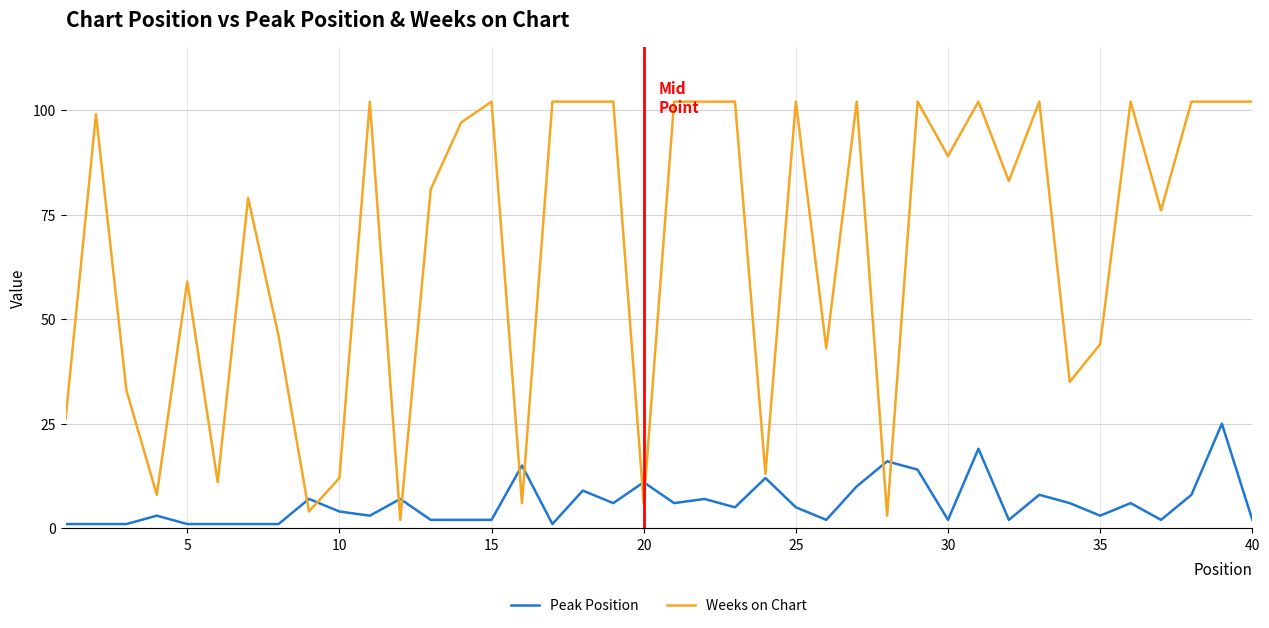

List the series in order of their overall mean, lowest first.

Peak Position, Weeks on Chart